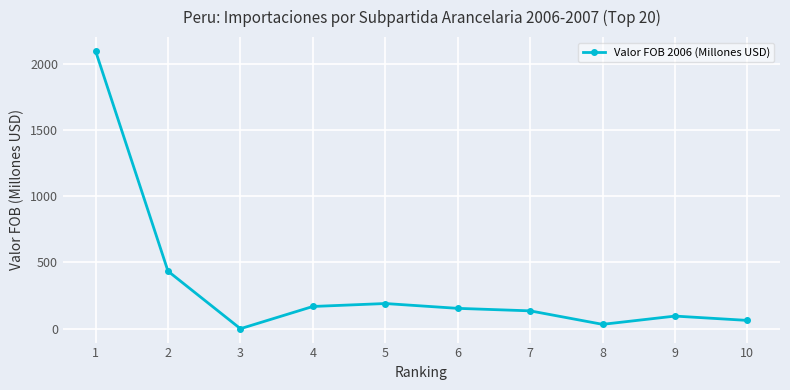

Reading left to right, transcribe all the data shown in this chart.

2096.4	434.2	0.0	167.8	190.1	153.6	134.7	32.9	95.2	62.6